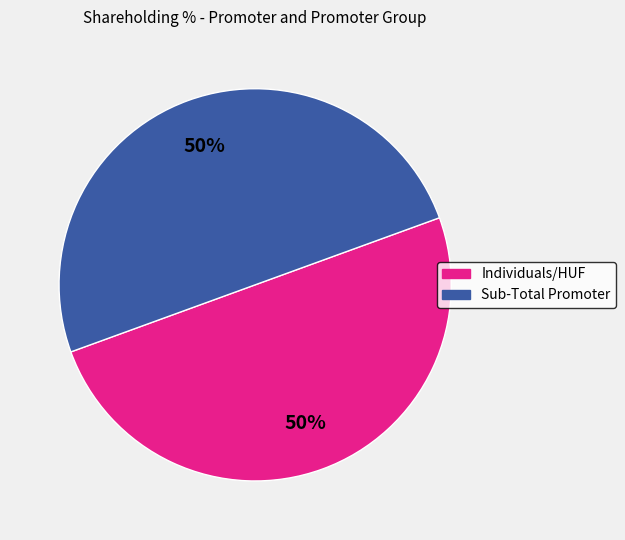

To the nearest percent, what is the average slice percentage?

50%